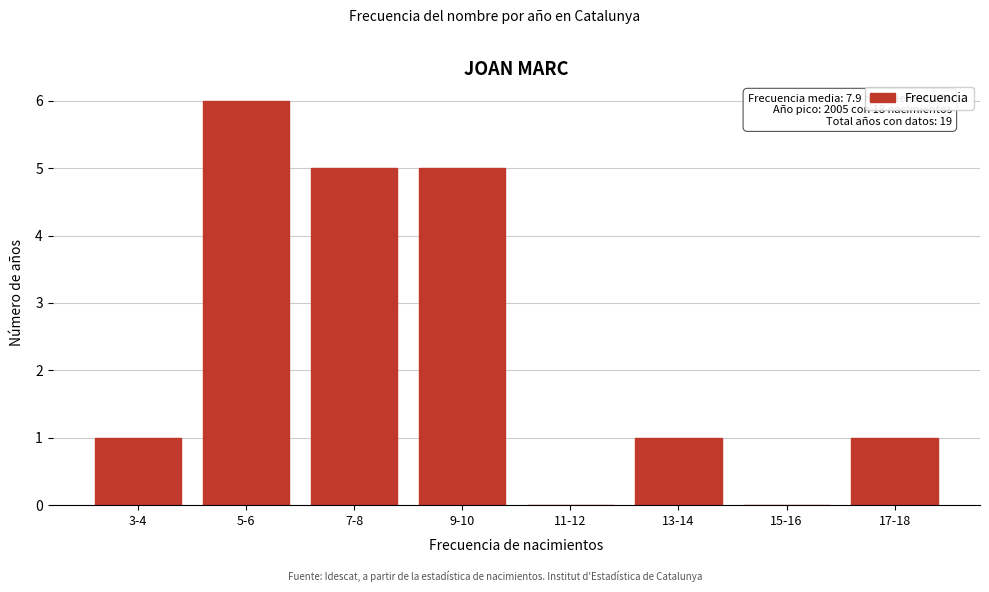

Reading right to left, list all the values displayed in this chart.

17-18=1	15-16=0	13-14=1	11-12=0	9-10=5	7-8=5	5-6=6	3-4=1